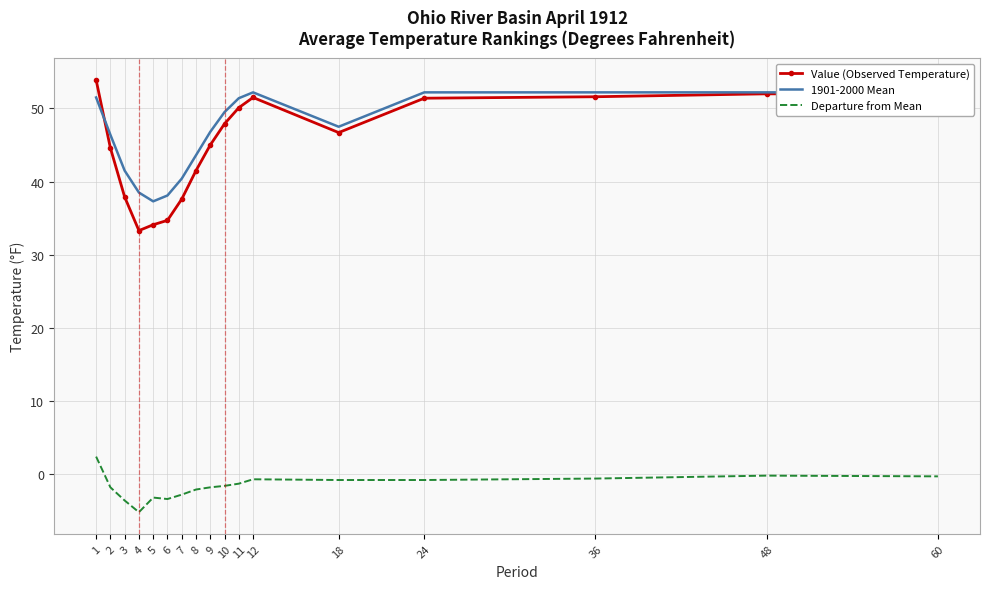

At which label does Departure from Mean reach its minimum?

4